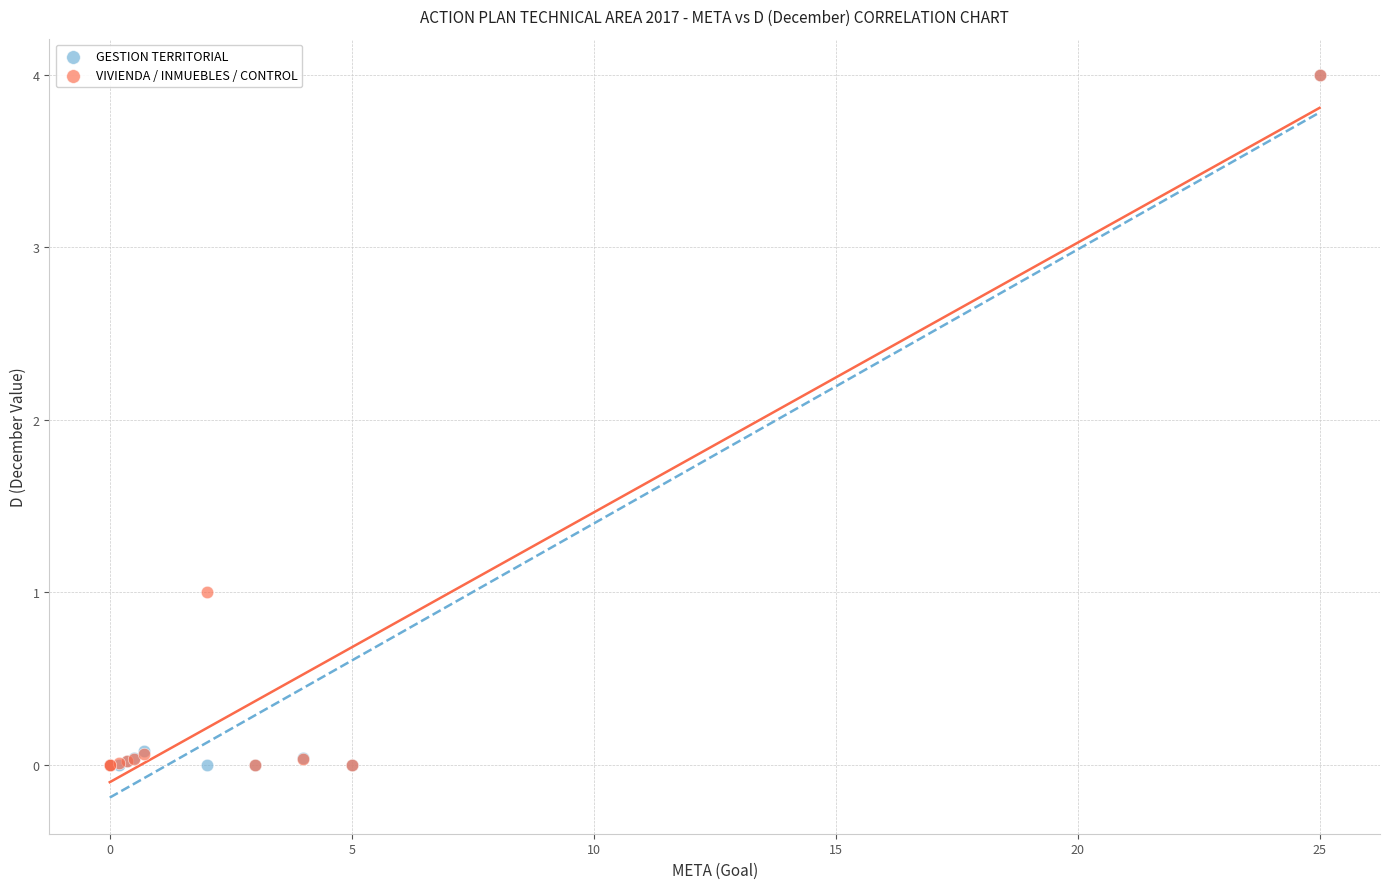

What are all the series names shown in the legend?

GESTION TERRITORIAL, VIVIENDA / INMUEBLES / CONTROL